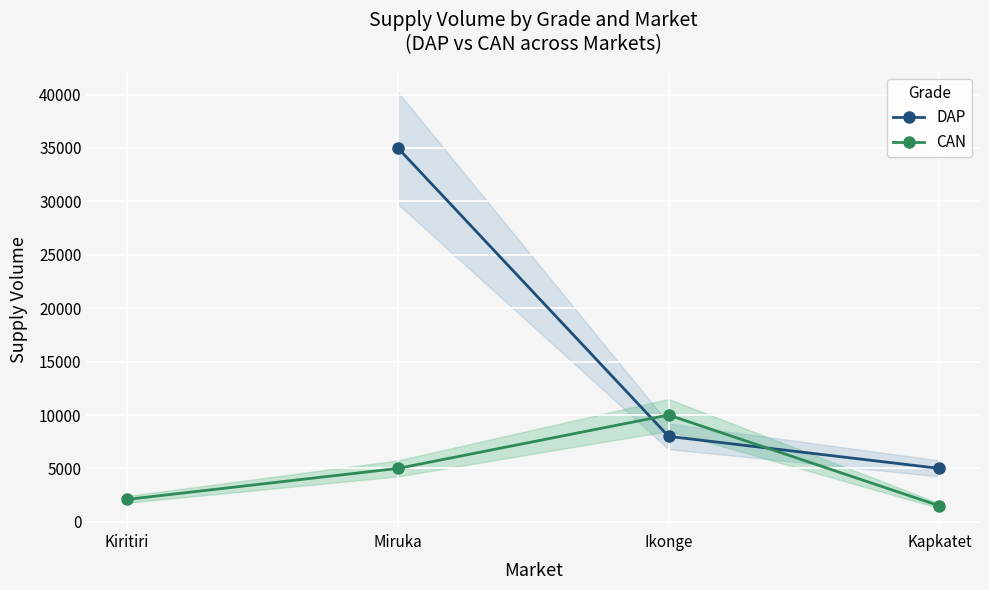

At which category does the chart reach its peak across all series?

Miruka